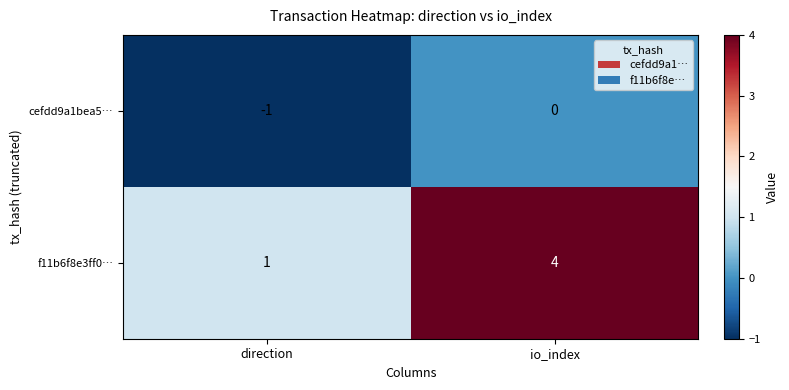

True or false: cefdd9a1bea5… has a value of -1 at direction.

True